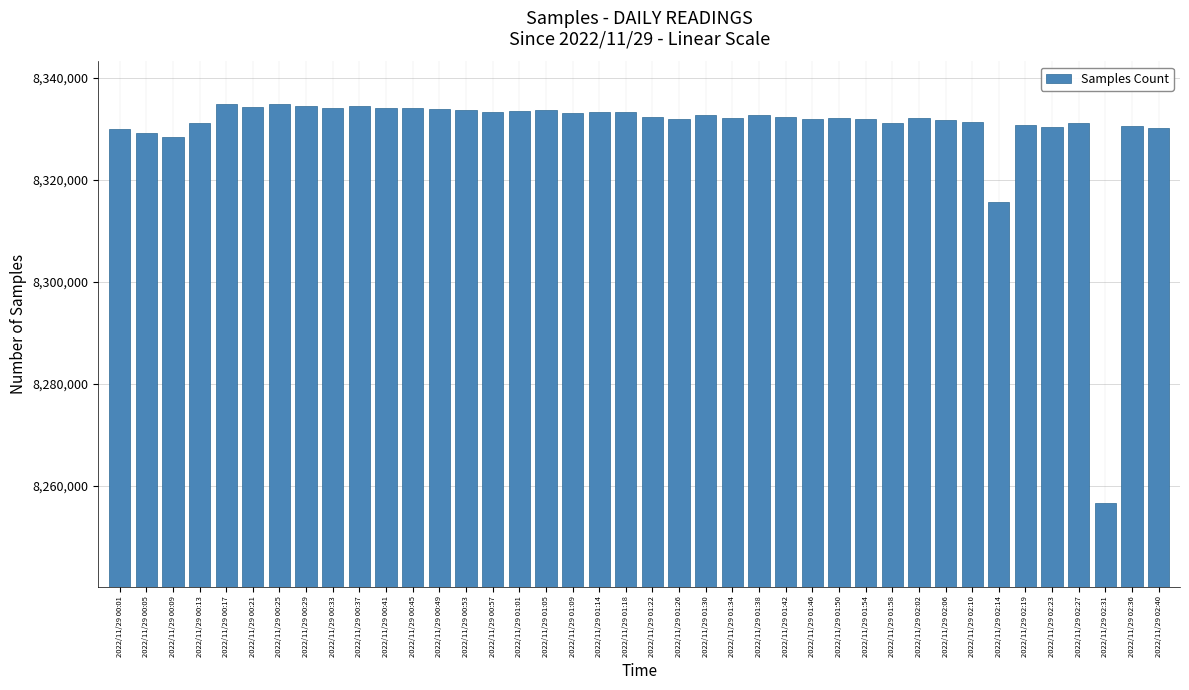

What is the difference between the second highest and second lowest values?

19185